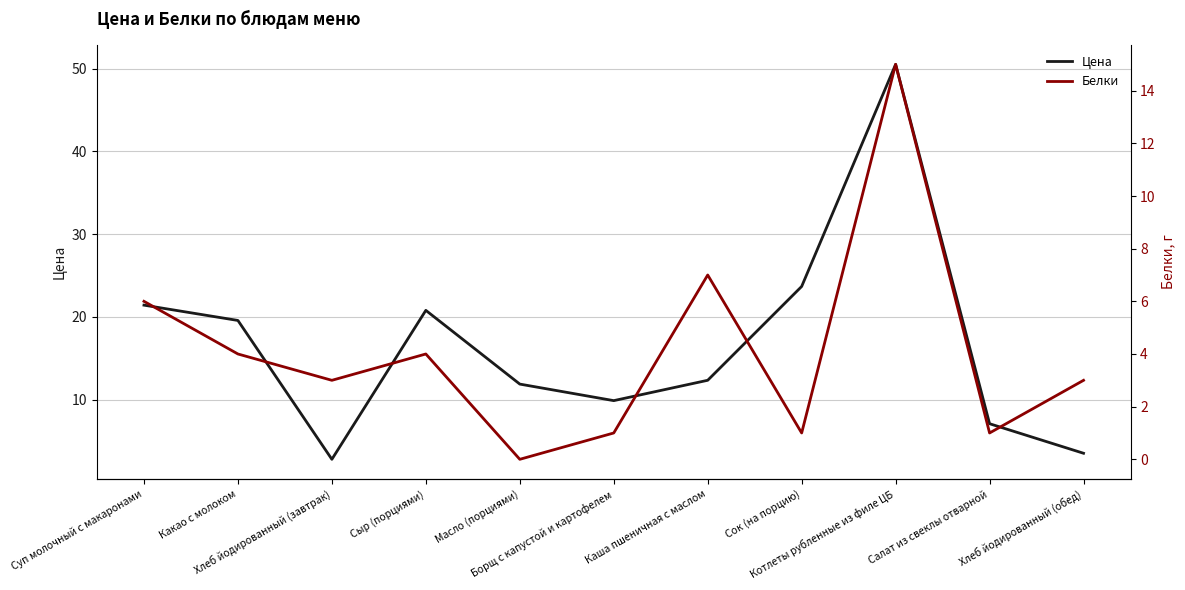

How many categories are shown in the chart?

11